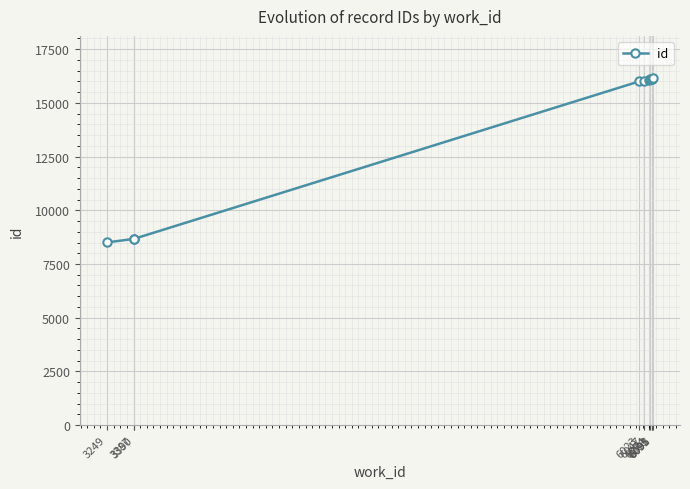

What is the value of the 9th point from the left?

16120